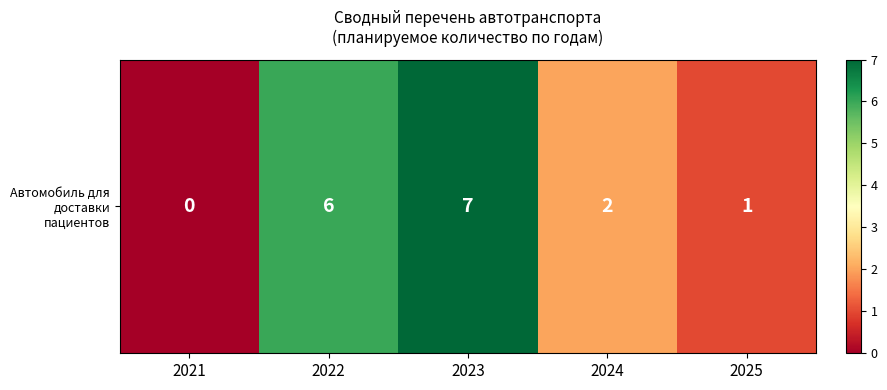

Rank the categories by value from lowest to highest.

2021, 2025, 2024, 2022, 2023